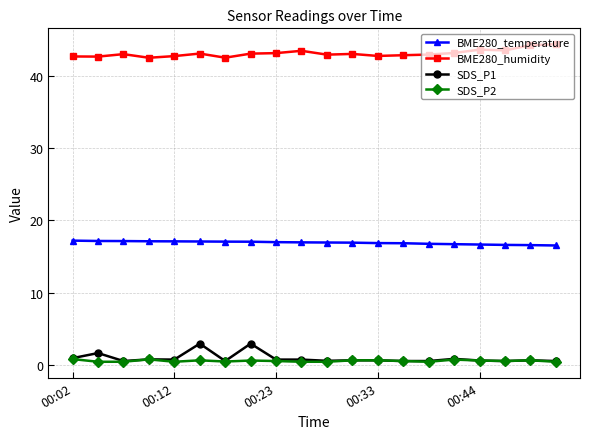

True or false: SDS_P2 and BME280_temperature cross at least once.

False